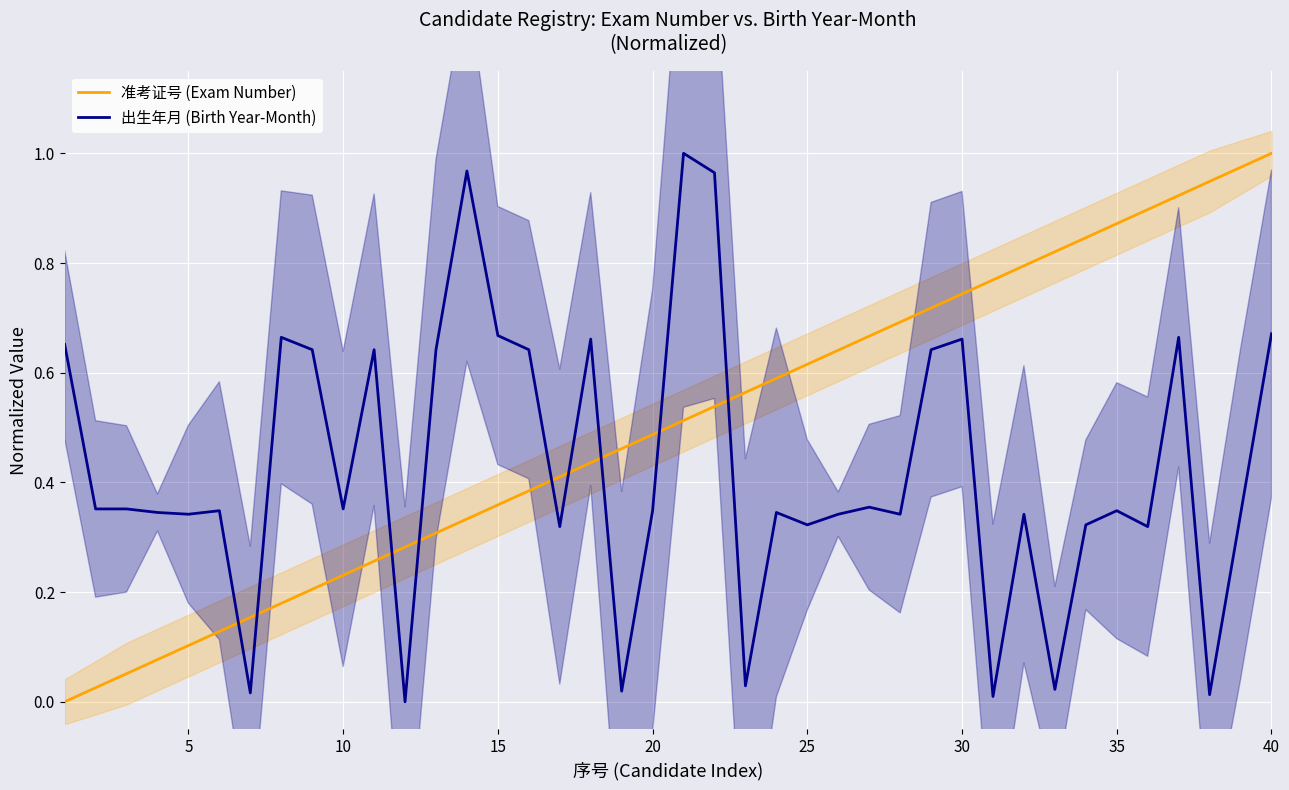

The value of 出生年月 (Birth Year-Month) at 25 is 0.5. True or false?

False